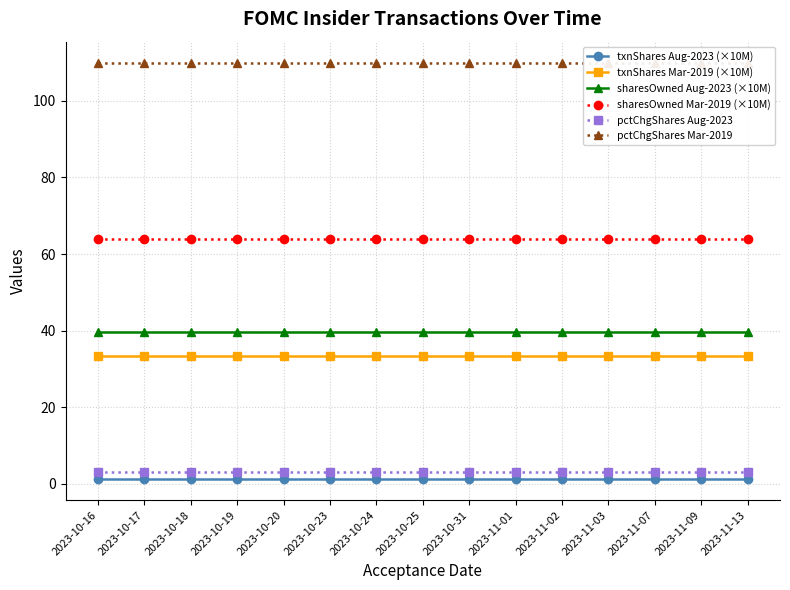

The txnShares Mar-2019 (×10M) series shows 33.5 at 2023-10-31. True or false?

True